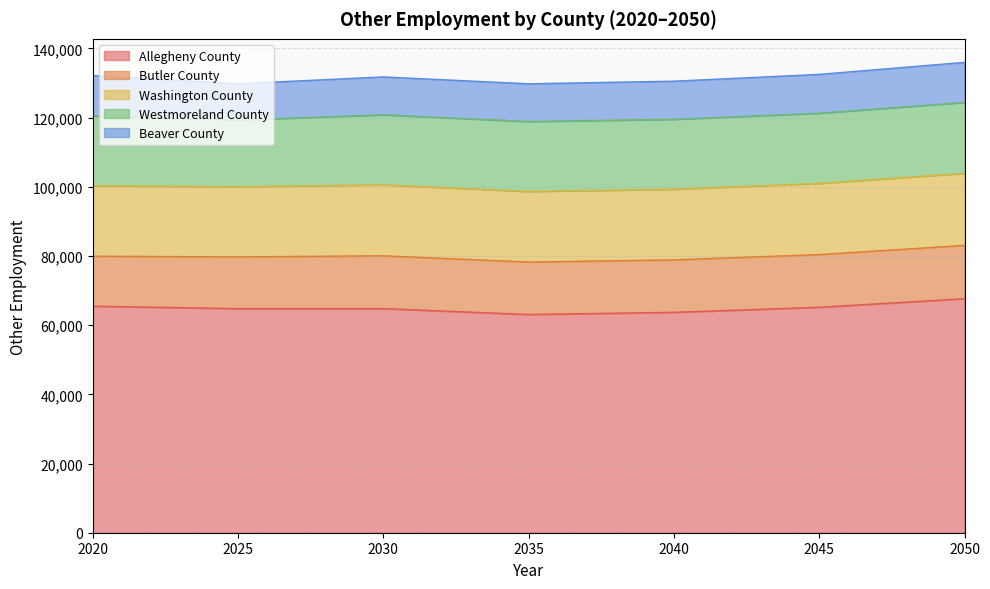

True or false: Washington County has a value of 28816 at 2020.

False